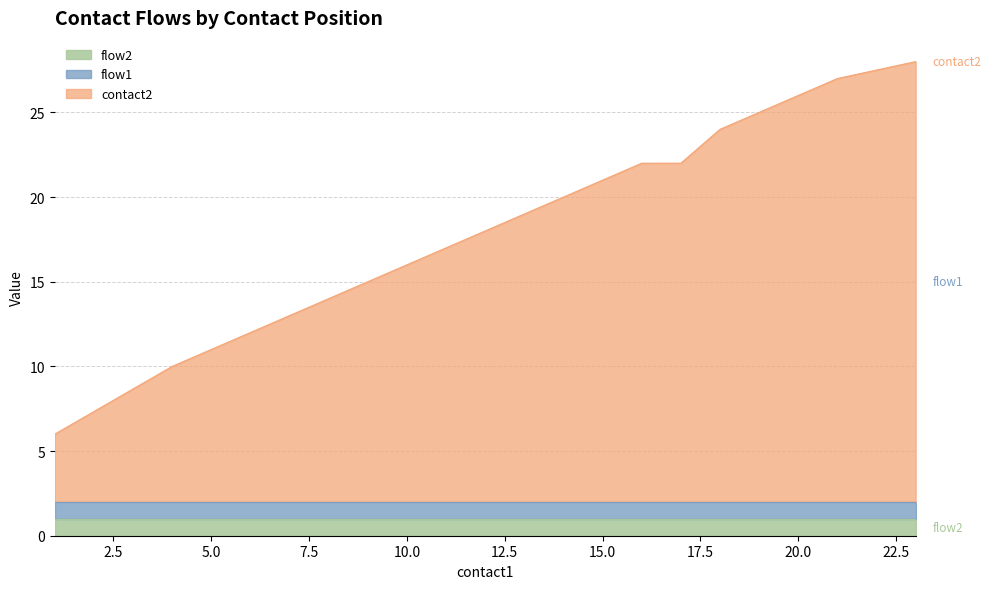

How many lines are shown in the chart?

3